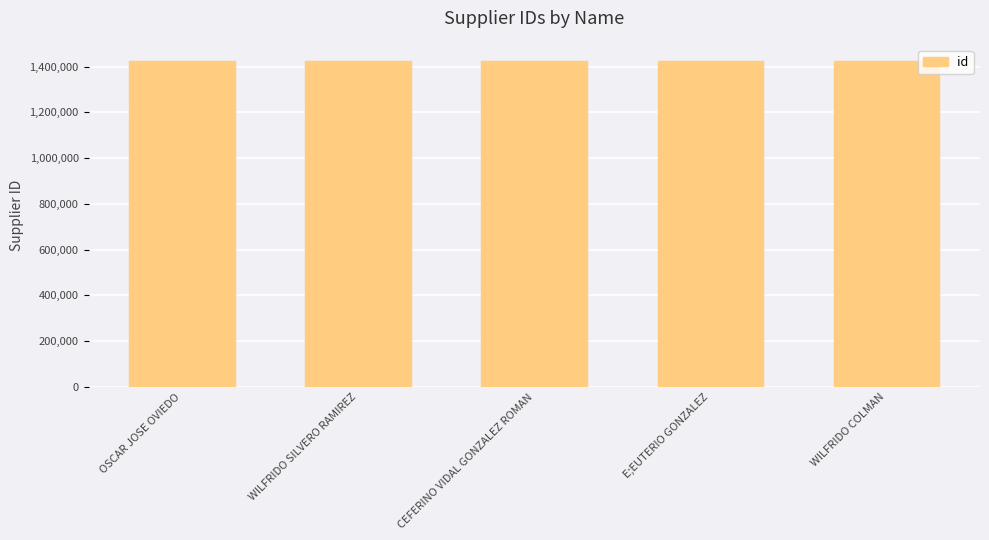

The value at WILFRIDO SILVERO RAMIREZ is 1423891. True or false?

True